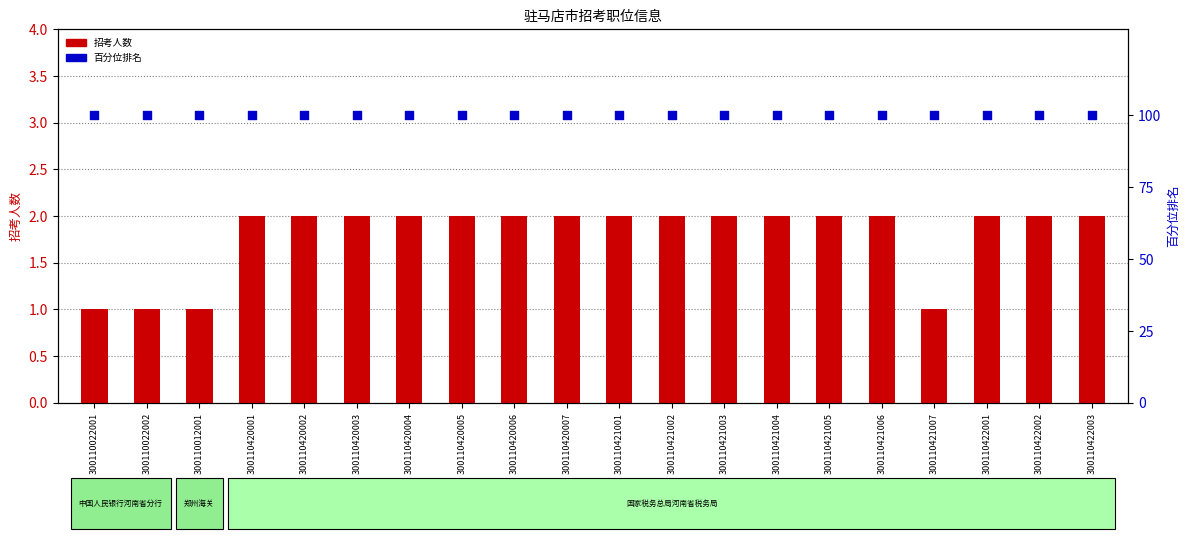

Which series has the largest Y range (max minus min)?

招考人数